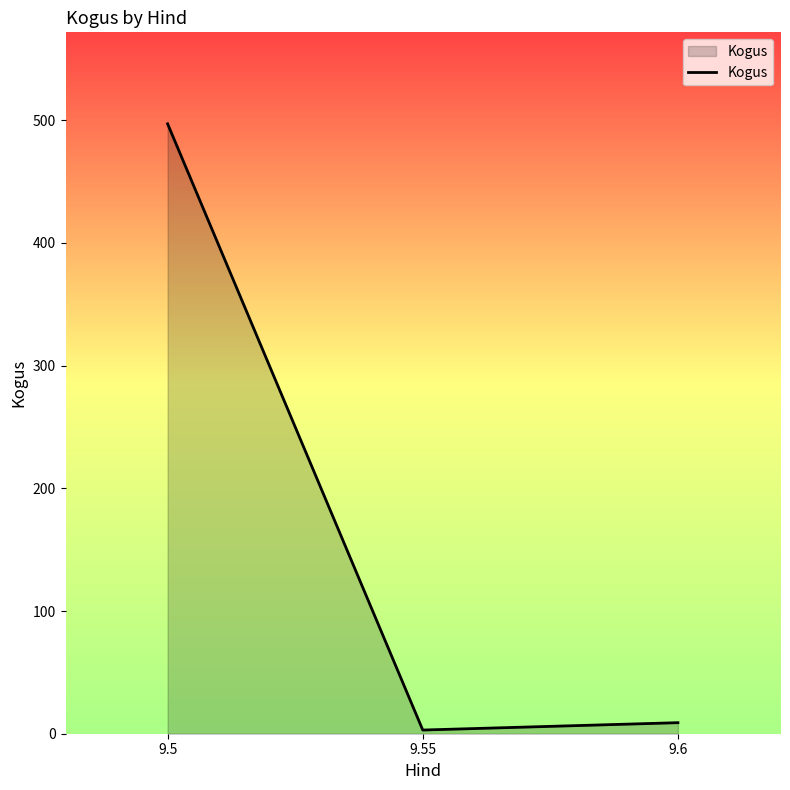

The value at 9.5 is 334. True or false?

False